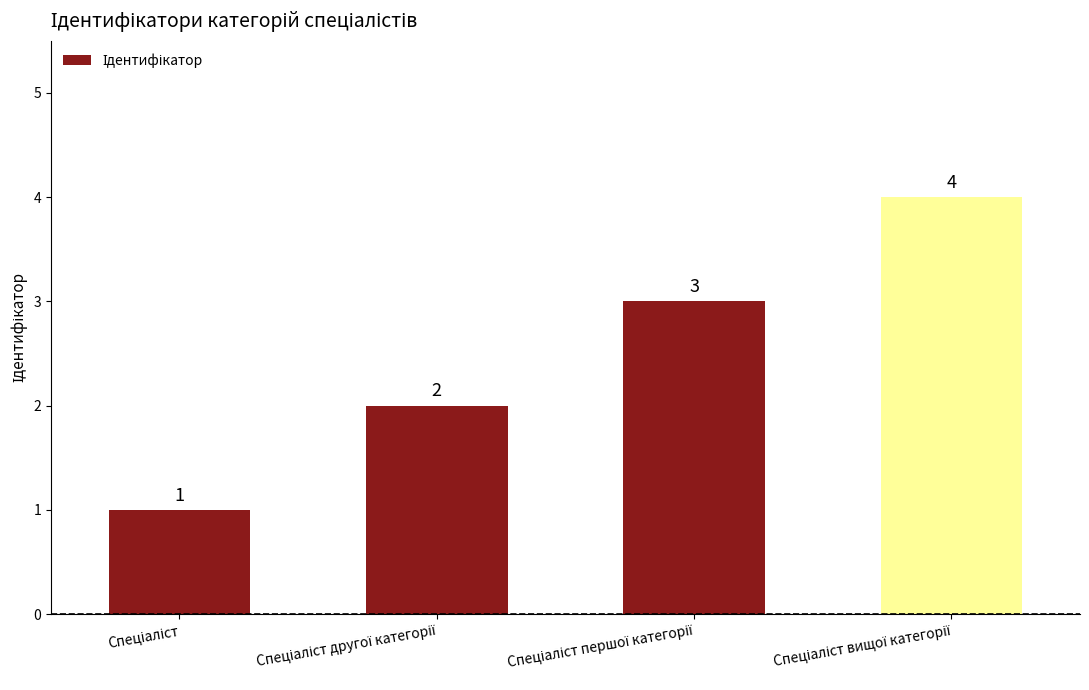

What is the value of the 1st bar from the left?

1